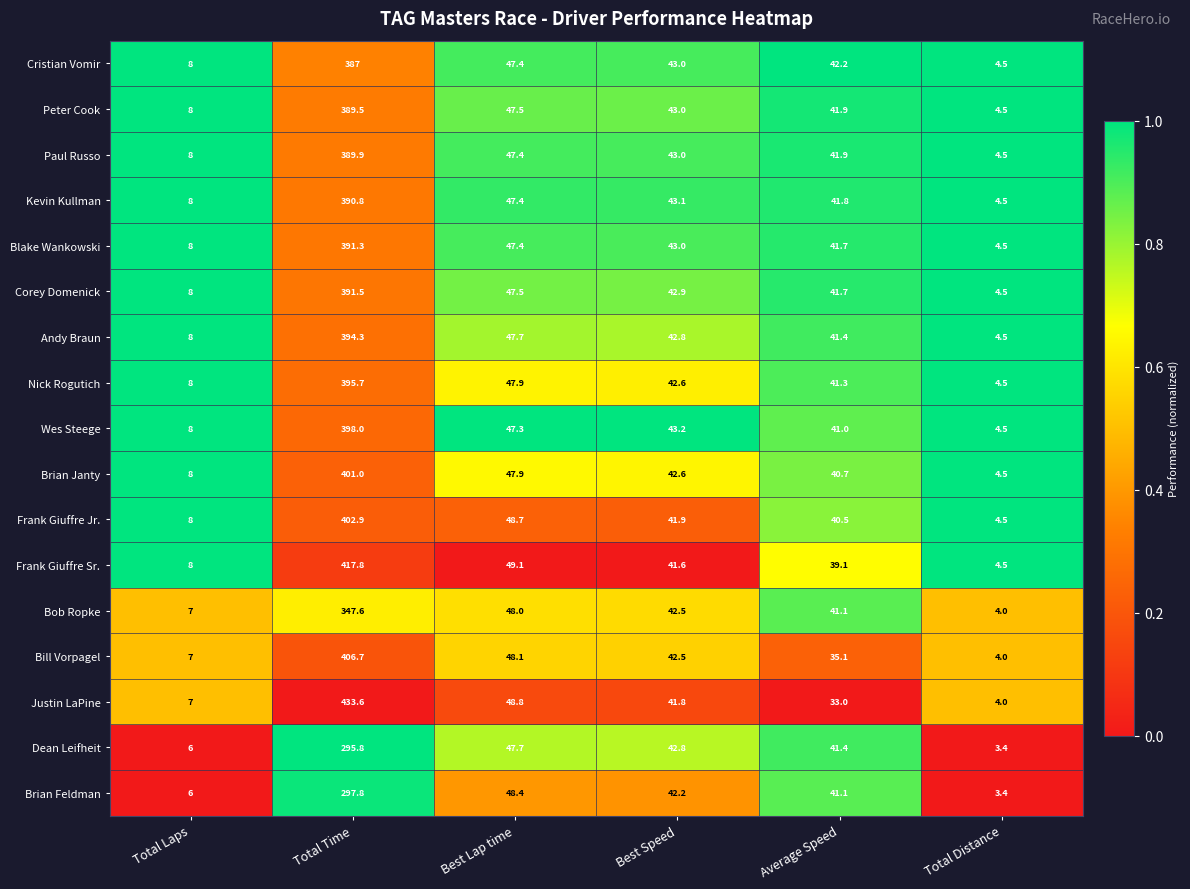

Where is Frank Giuffre Jr. nearest to the value 203?

Best Lap time